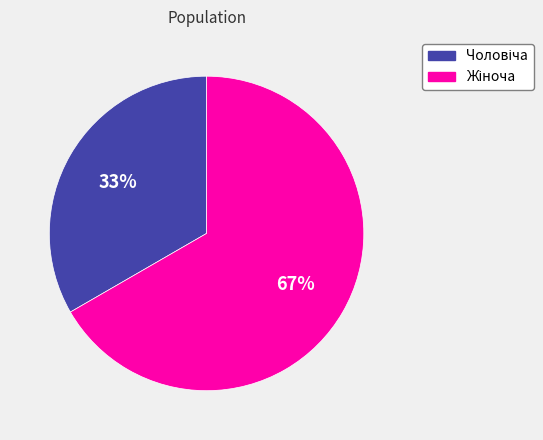

Does any single category account for the majority?

Yes